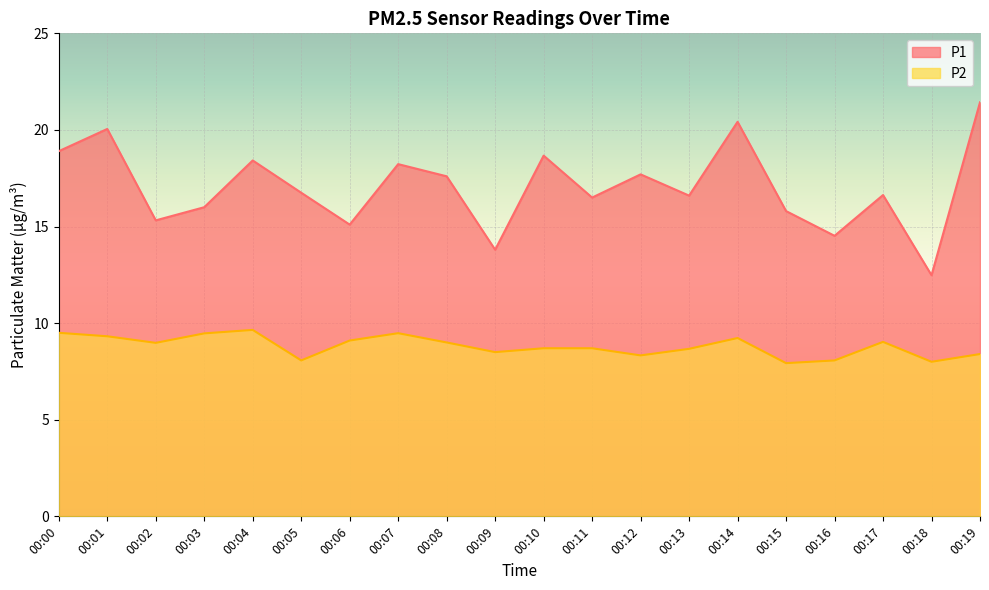

Rank the series at 00:10 from highest to lowest value.

P1, P2